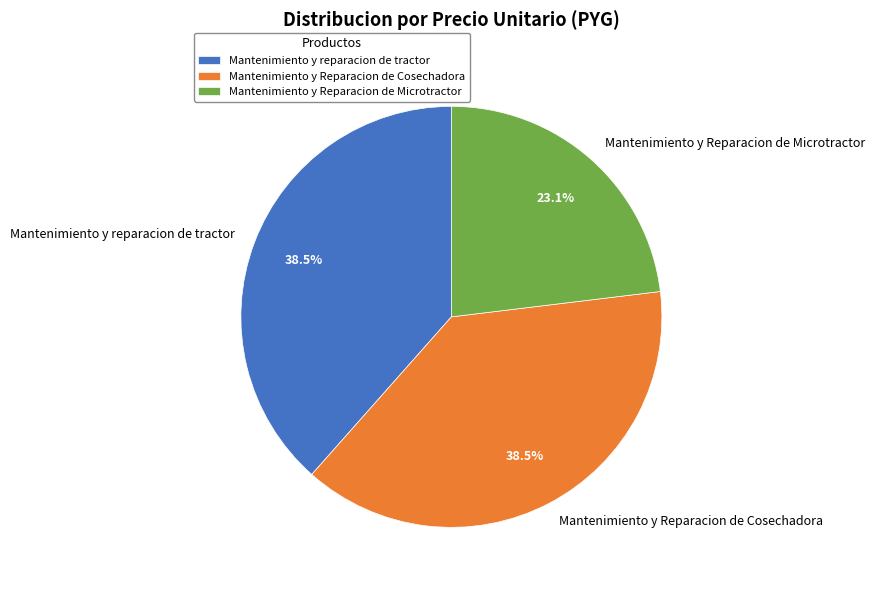

What percentage is NOT represented by Mantenimiento y Reparacion de Microtractor?

76.9%